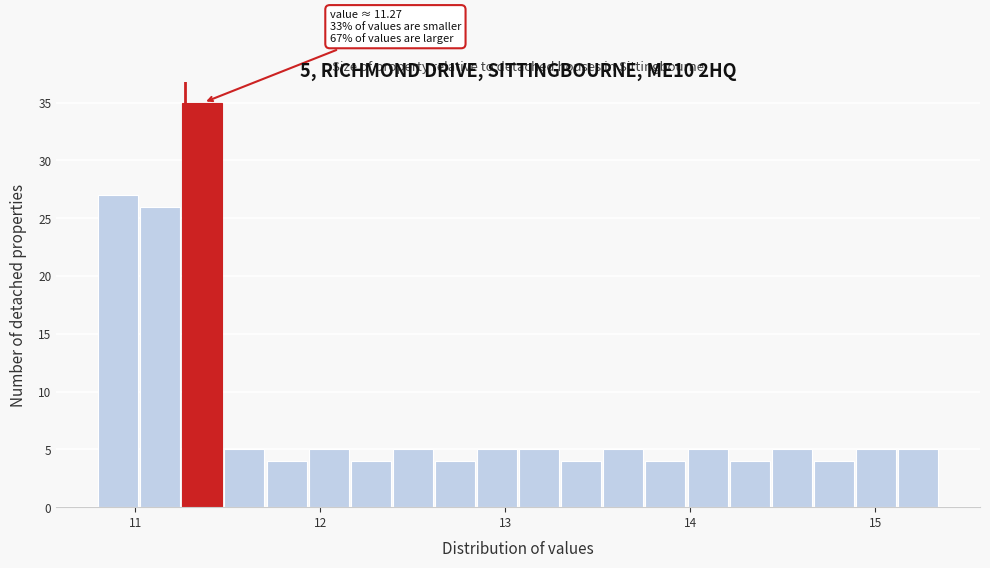

Read against the x-axis, roughly where is the centre of the tallest bar?

11.4